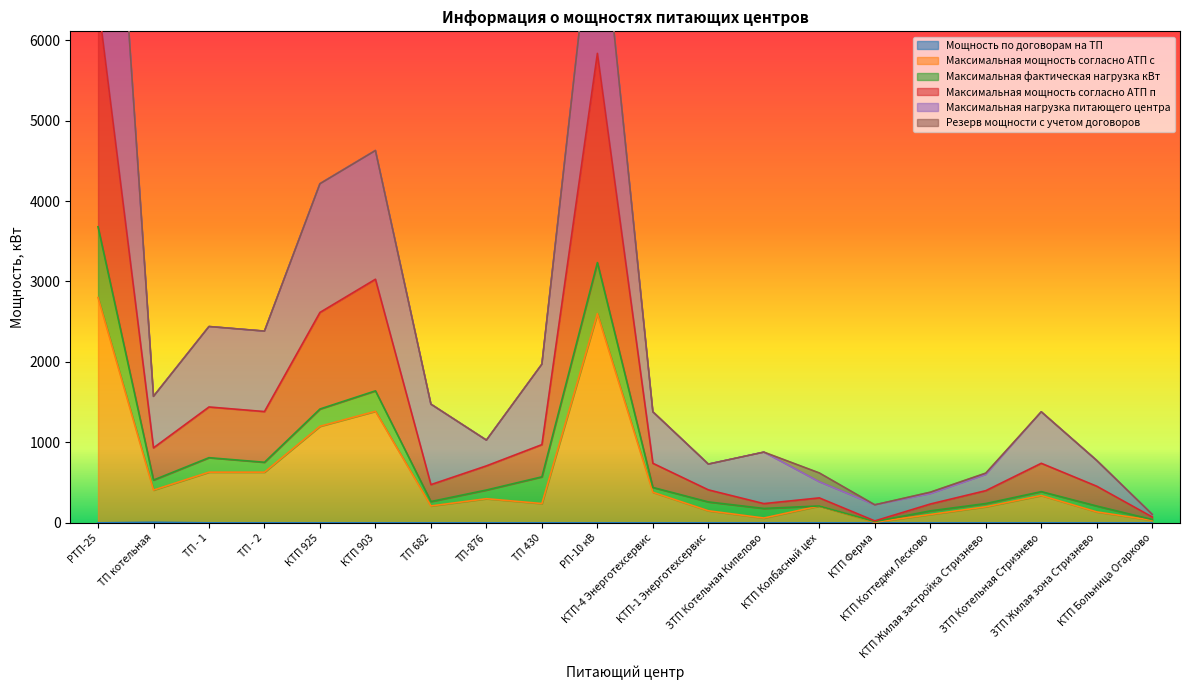

The value of Мощность по договорам на ТП at РП-10 кВ is 0.0. True or false?

True